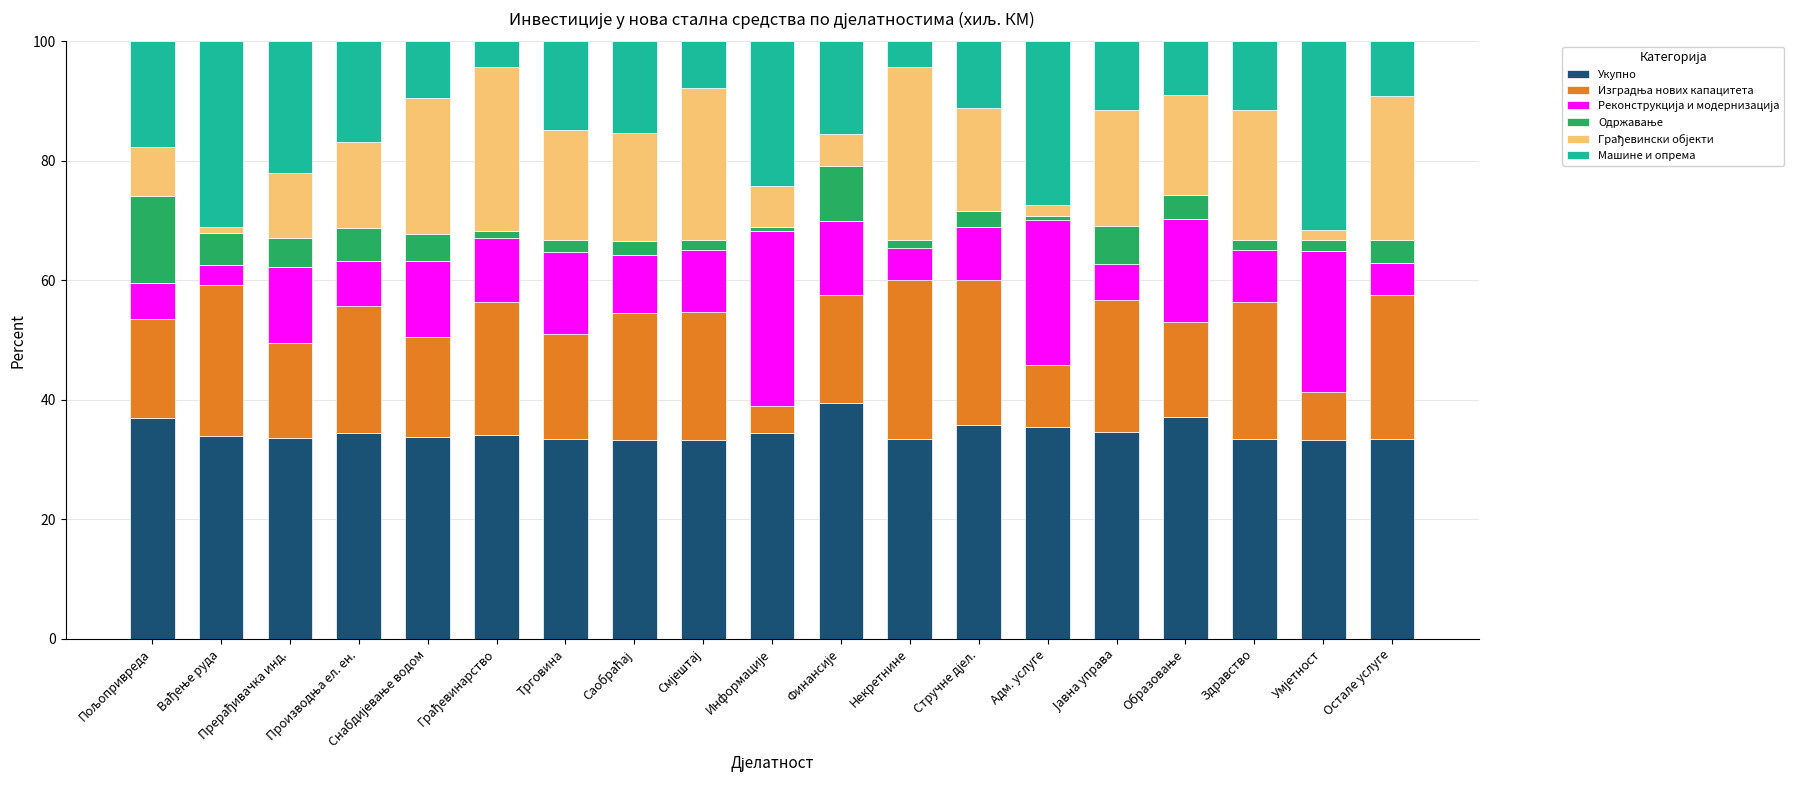

What is the sum of all Укупно values?

657.4